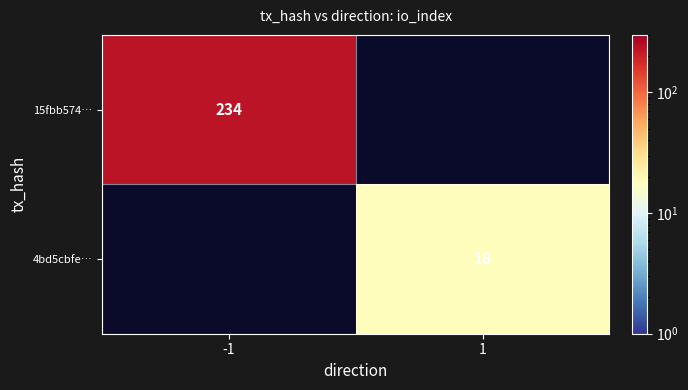

Is it true that 15fbb574… equals 234 at -1?

True